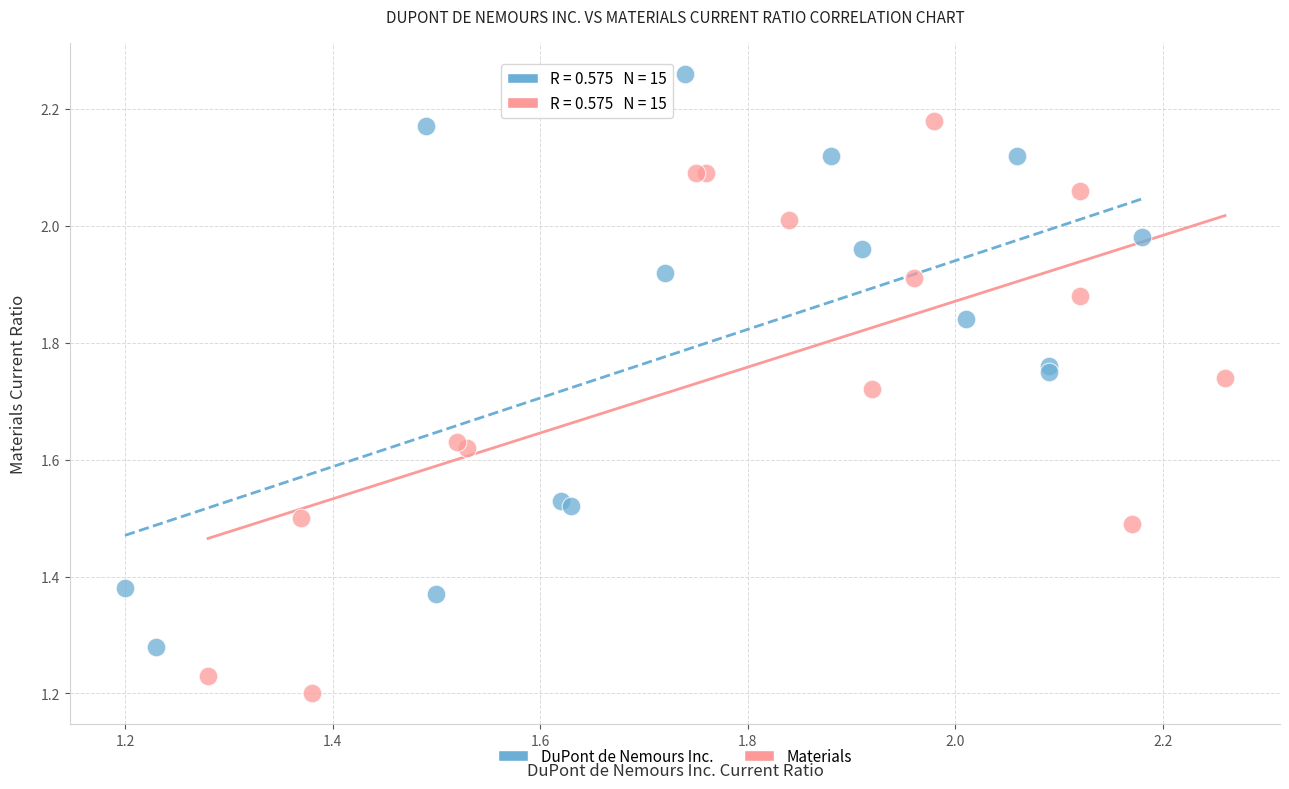

Which series reaches the minimum Y coordinate?

Materials